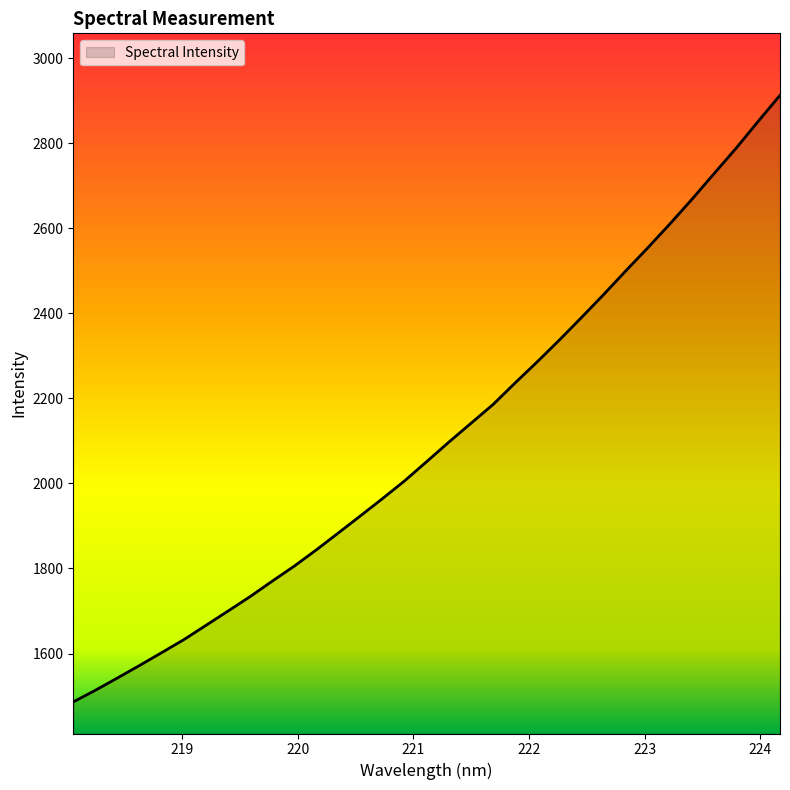

What is the minimum value shown in the chart?

1486.4